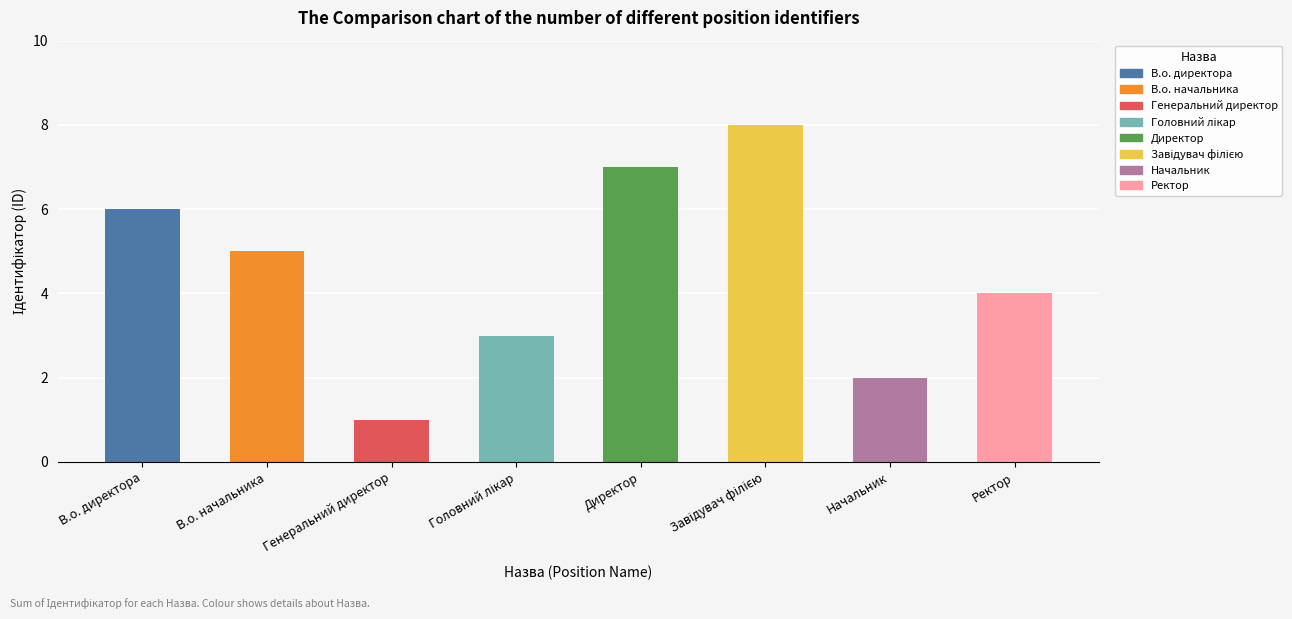

Reading right to left, extract all data points from this chart.

4	2	8	7	3	1	5	6